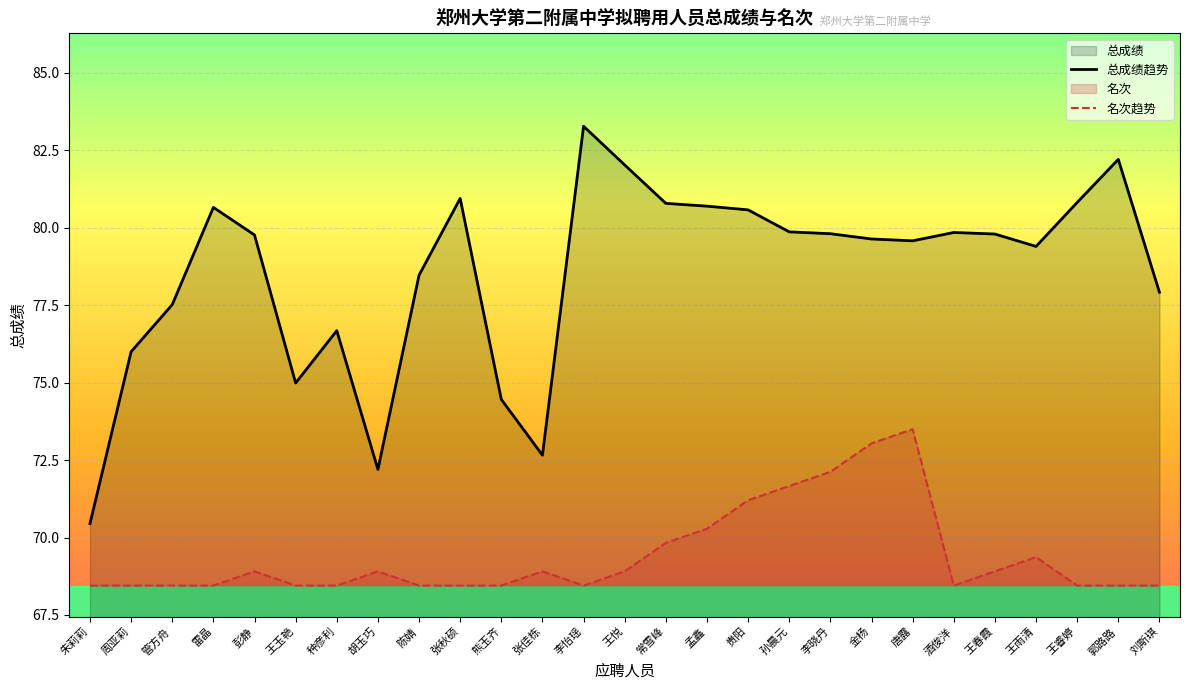

Reading right to left, extract all data points from this chart.

总成绩趋势: 77.9	82.2	80.8	79.4	79.8	79.8	79.6	79.6	79.8	79.9	80.6	80.7	80.8	82.0	83.3	72.7	74.5	81.0	78.5	72.2	76.7	75.0	79.8	80.7	77.5	76.0	70.5
名次趋势: 68.5	68.5	68.5	69.4	68.9	68.5	73.5	73.0	72.1	71.7	71.2	70.3	69.8	68.9	68.5	68.9	68.5	68.5	68.5	68.9	68.5	68.5	68.9	68.5	68.5	68.5	68.5